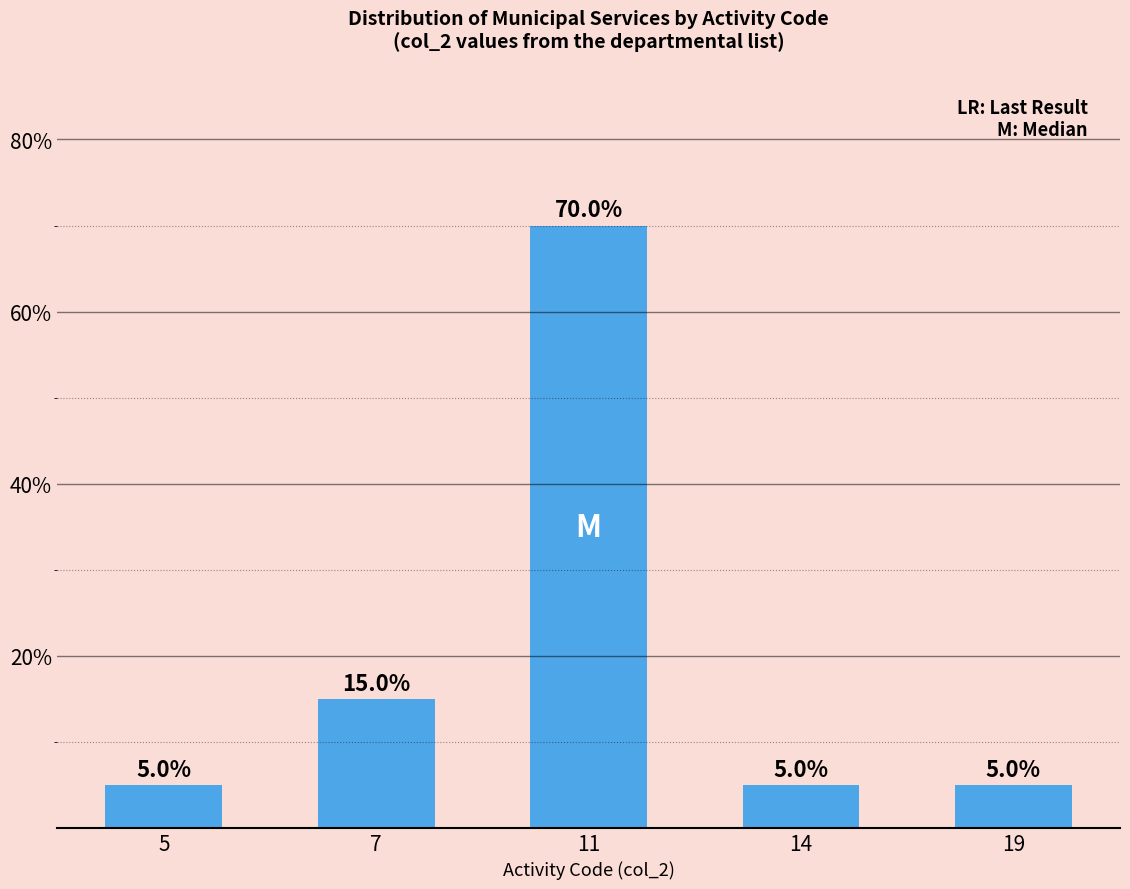

Does the chart contain any negative values?

No